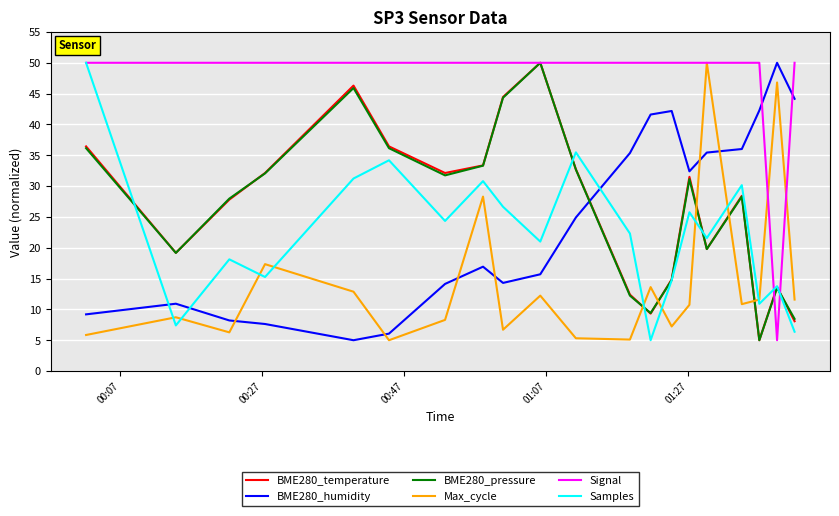

Does the chart have visible grid lines?

Yes